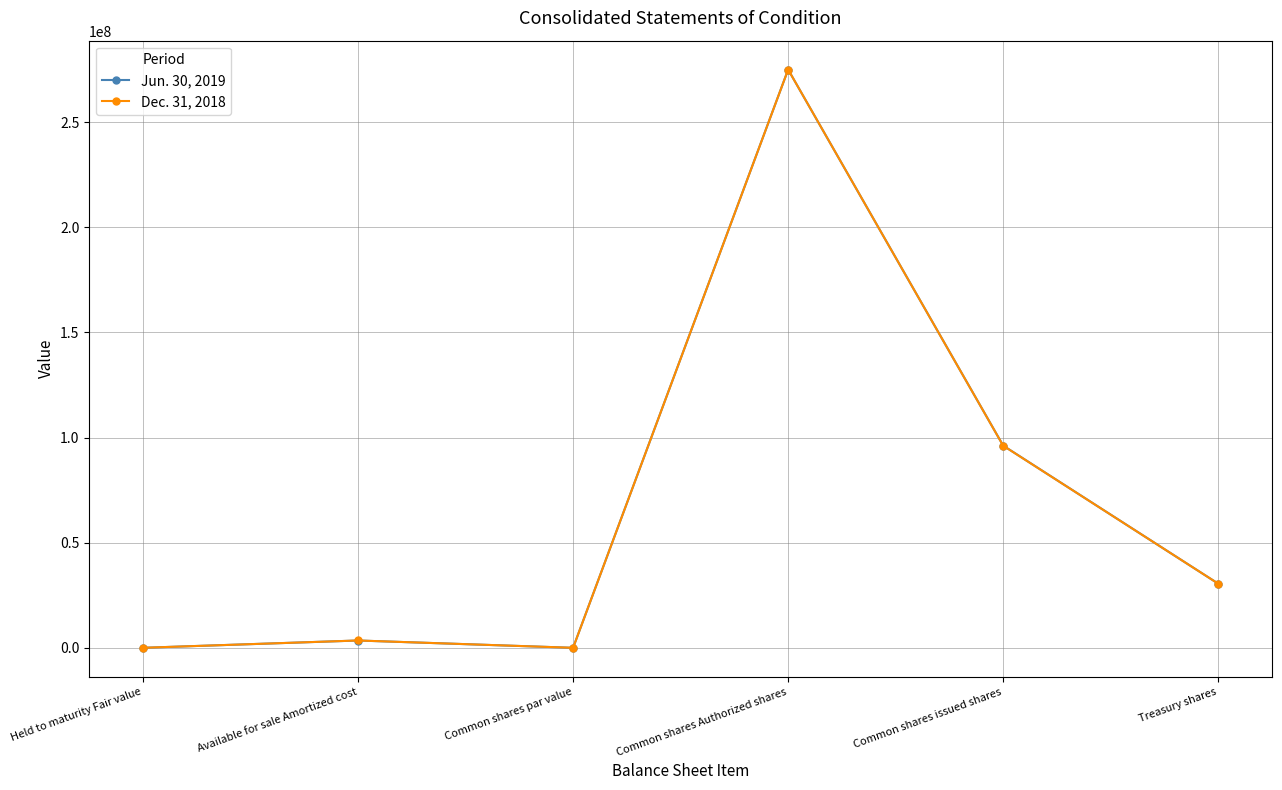

At which category is the sum across all series the highest?

Common shares Authorized shares